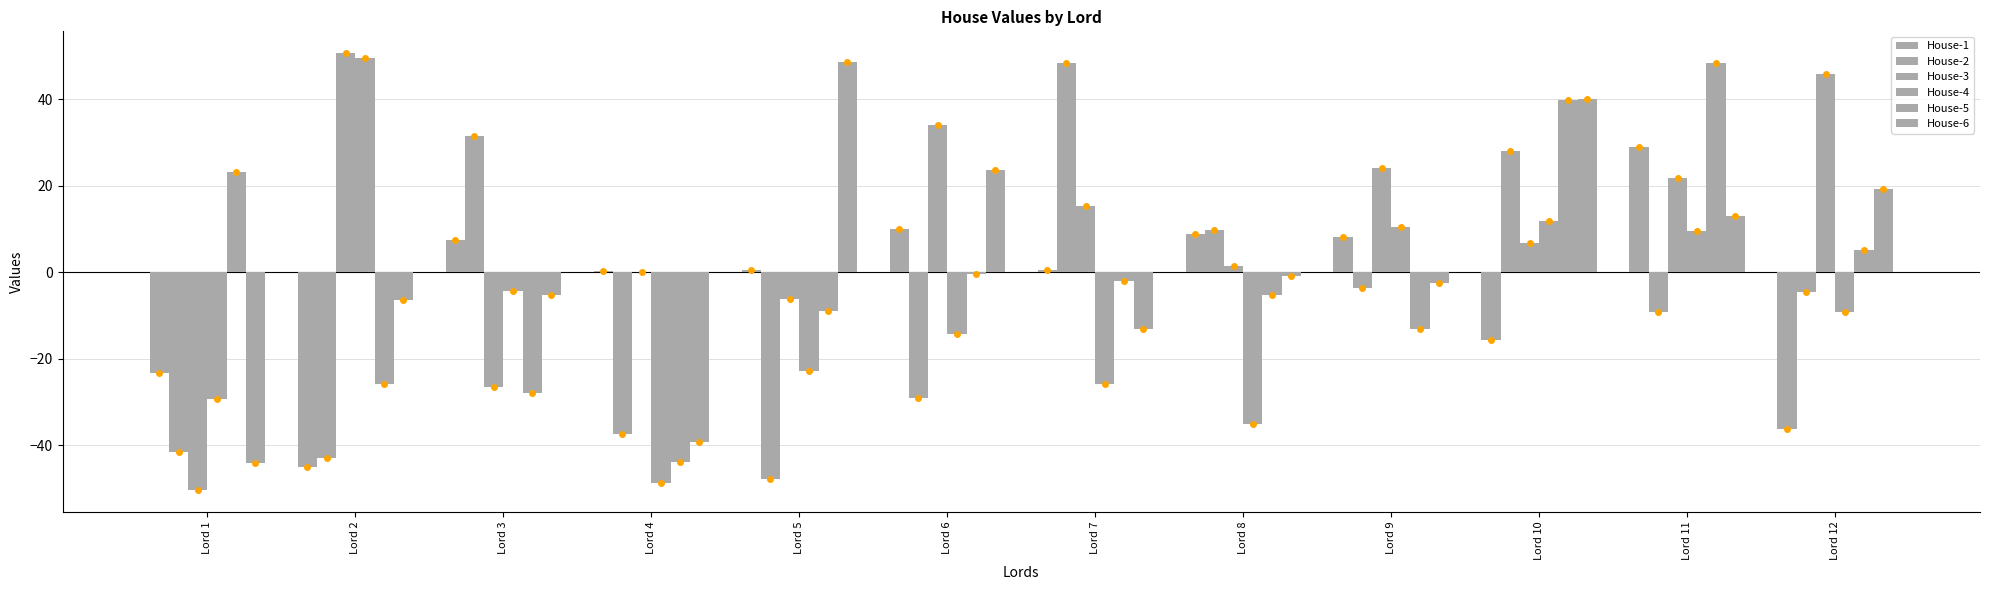

What is the sum of the House-3 values at Lord 2 and Lord 8?

52.0